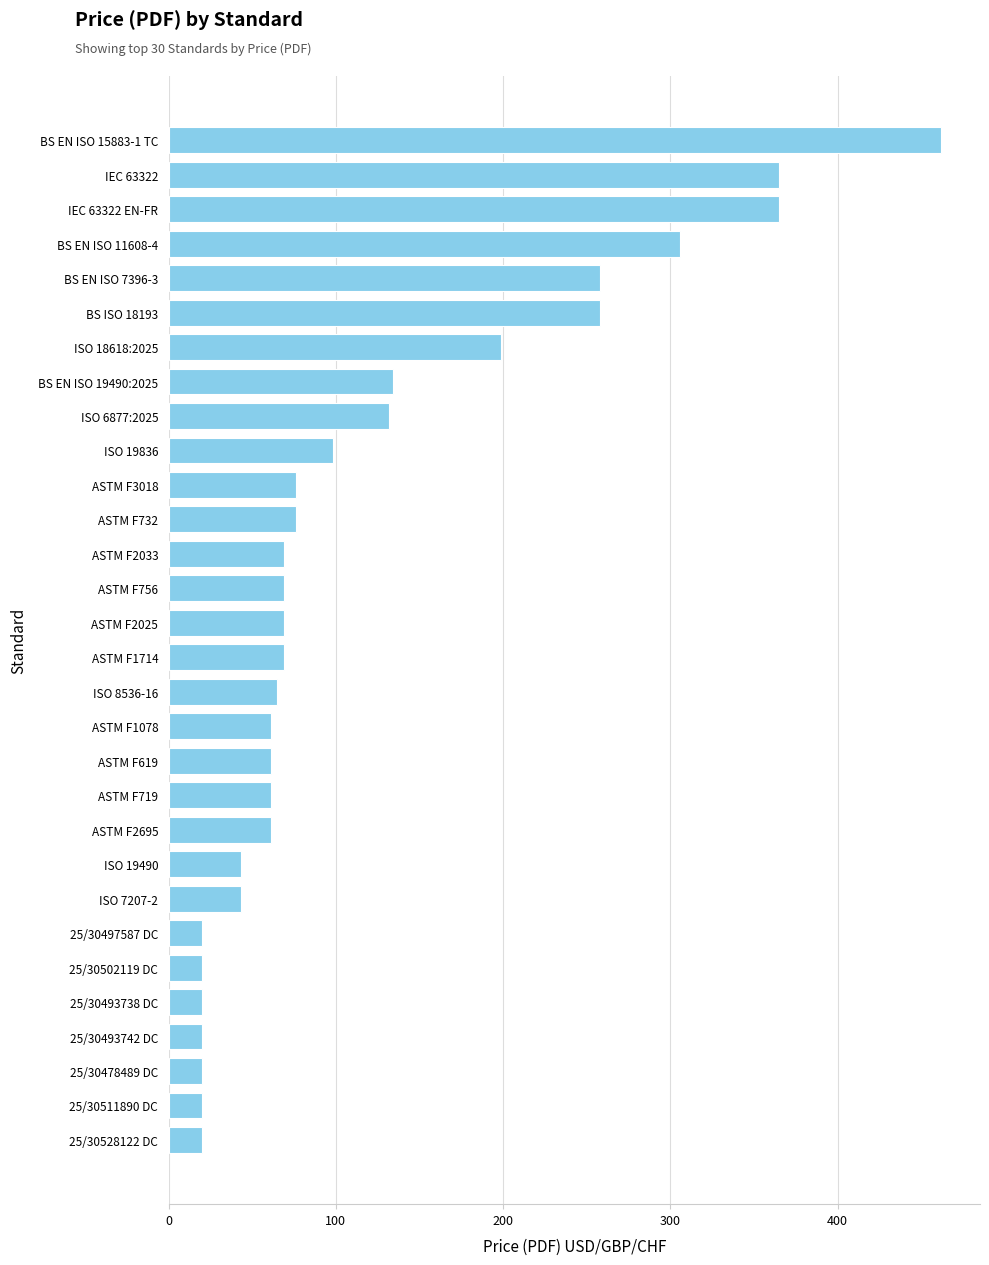

Which has a higher value, ASTM F1078 or 25/30493742 DC?

ASTM F1078